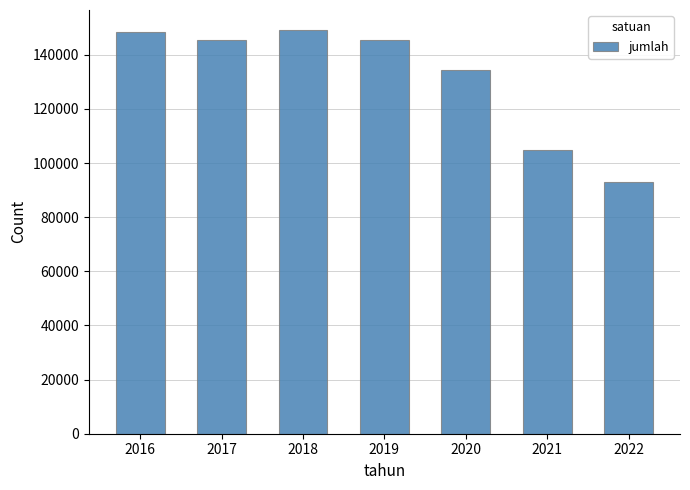

What is the average value?

131533.4